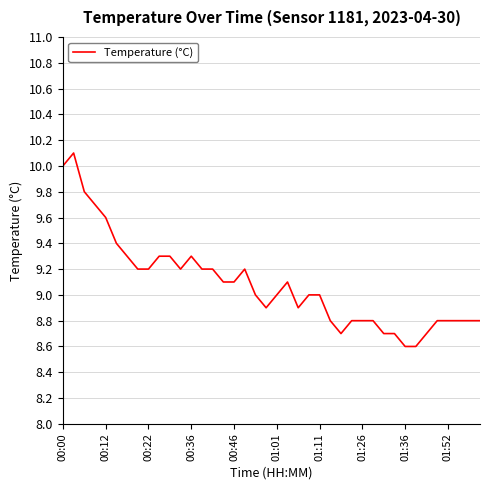

What is the greatest value displayed?

10.1